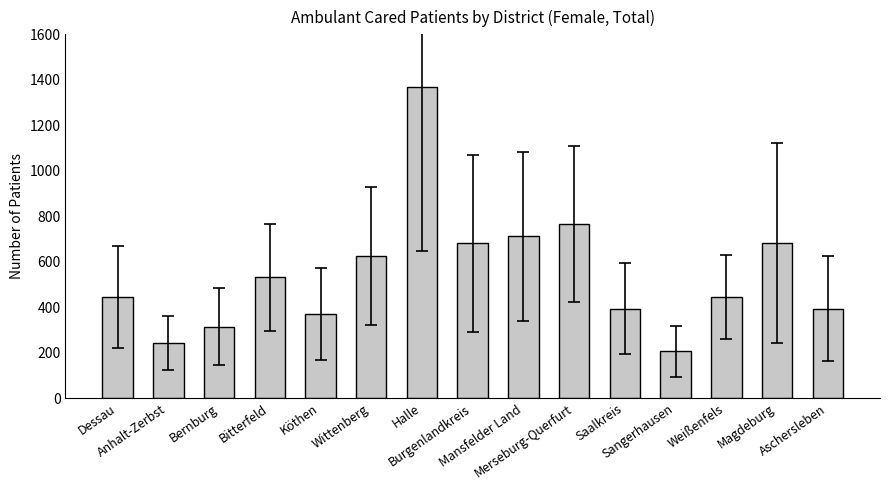

What is the minimum value shown in the chart?

205